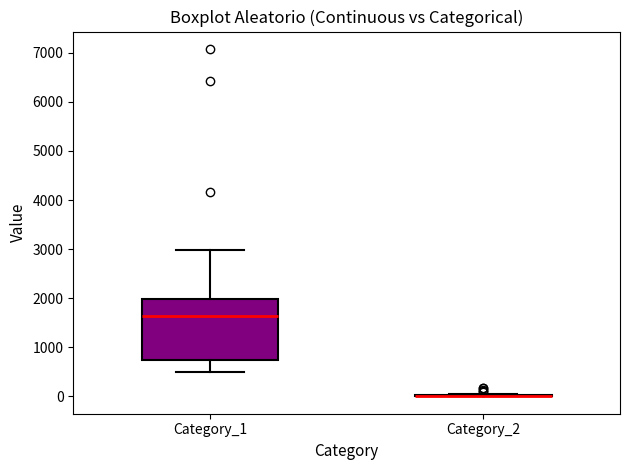

Reading left to right, read every box against the y-axis: the position of its median line, the range the box covers, and the ends of its whiskers. The values are not printed on the chart, so give them approximately, as read against the axis.

Category_1: median 1600, box 700 to 2000, whiskers 500 to 3000
Category_2: box collapsed to a line at 0, whiskers 0 to 100